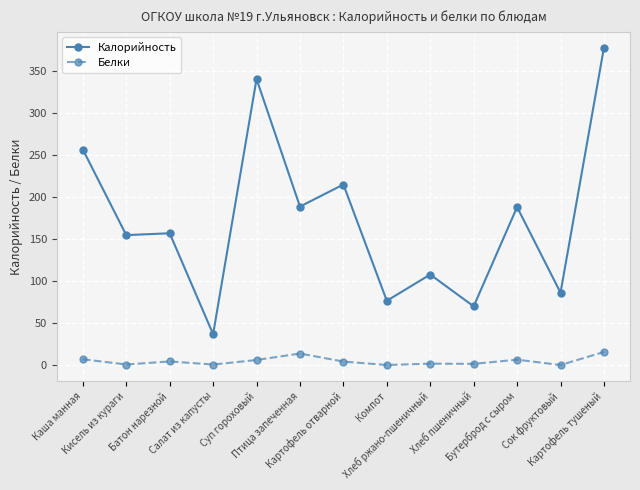

What is the difference between the second highest and minimum values in the Калорийность series?

304.1